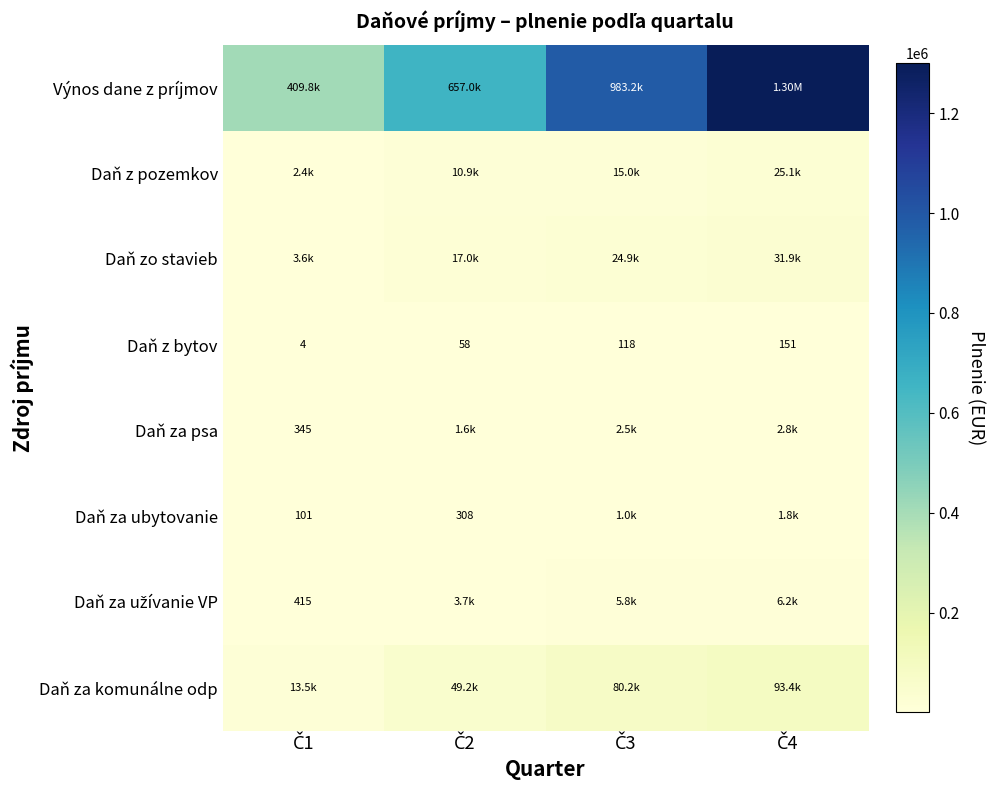

At which category does the chart reach its peak across all series?

Č4